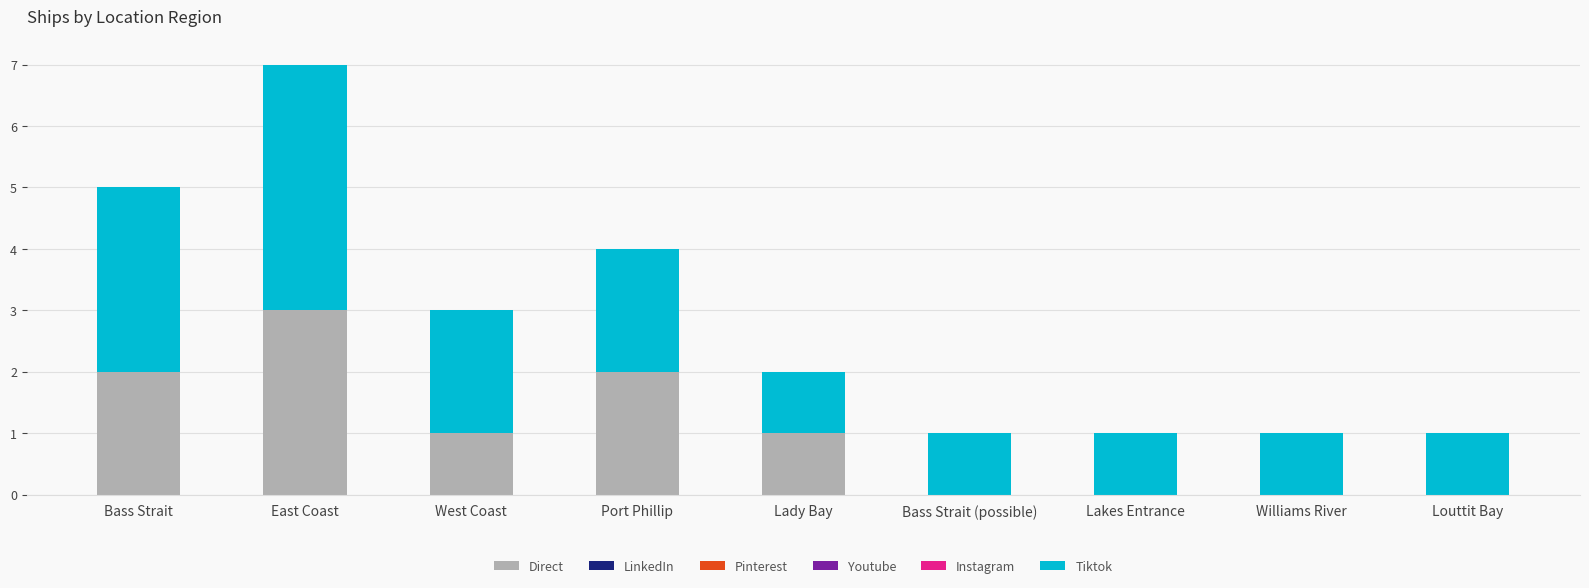

Is it true that Direct equals 2 at Louttit Bay?

False